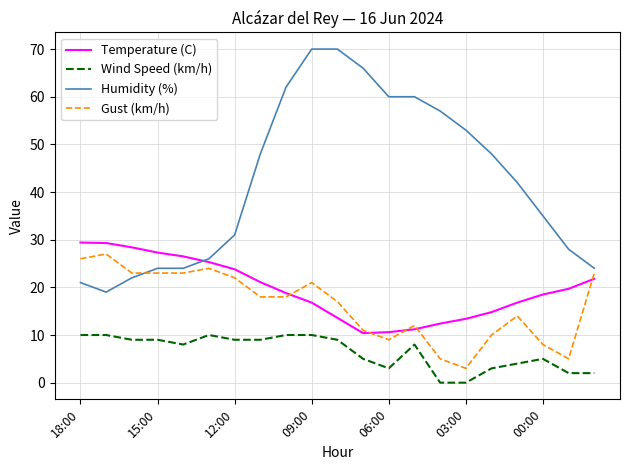

Which series has the largest range (max minus min)?

Humidity (%)